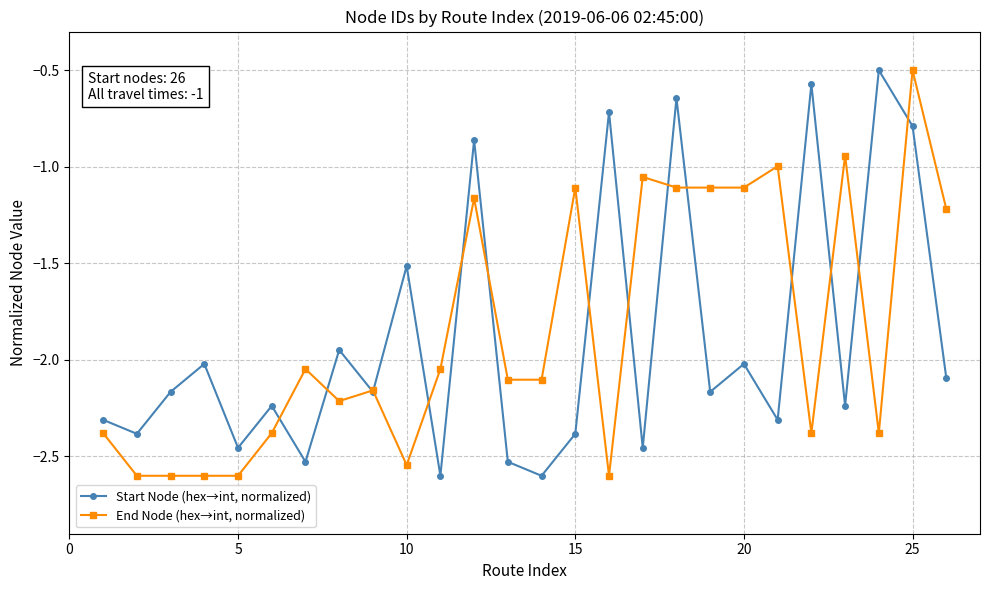

True or false: End Node (hex→int, normalized) and Start Node (hex→int, normalized) cross at least once.

True